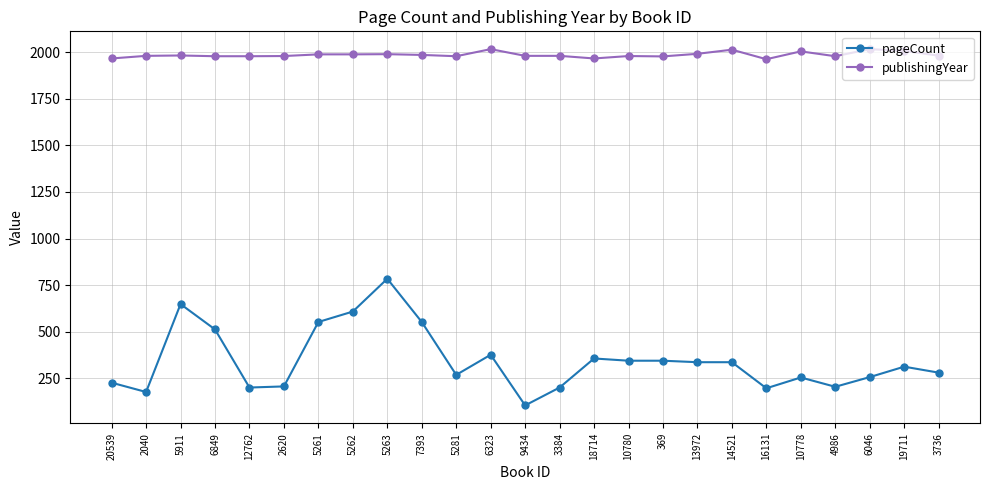

Rank the series by their maximum value, from lowest to highest.

pageCount, publishingYear